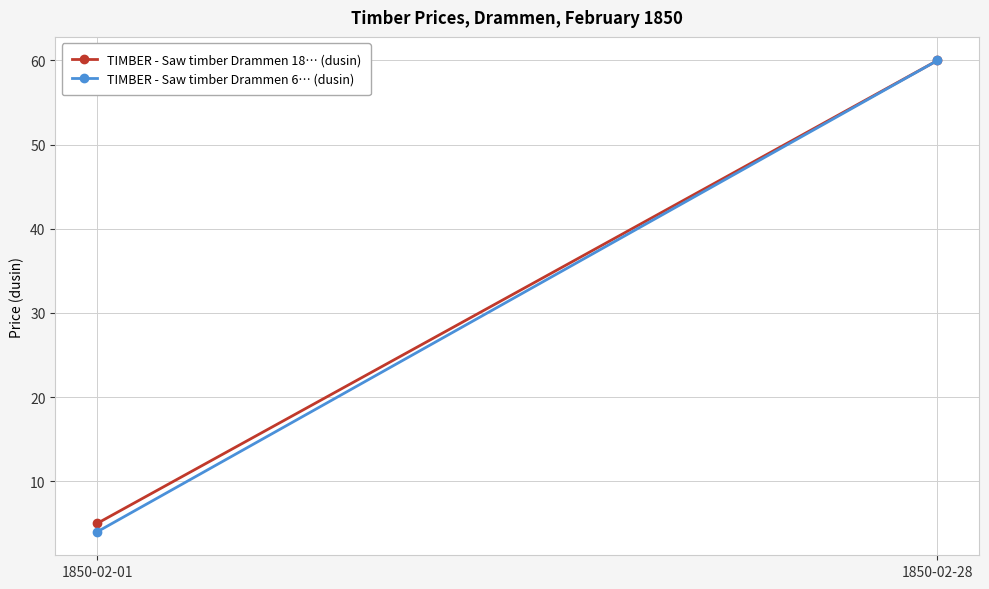

Where is TIMBER - Saw timber Drammen 18… (dusin) nearest to the value 32?

1850-02-01